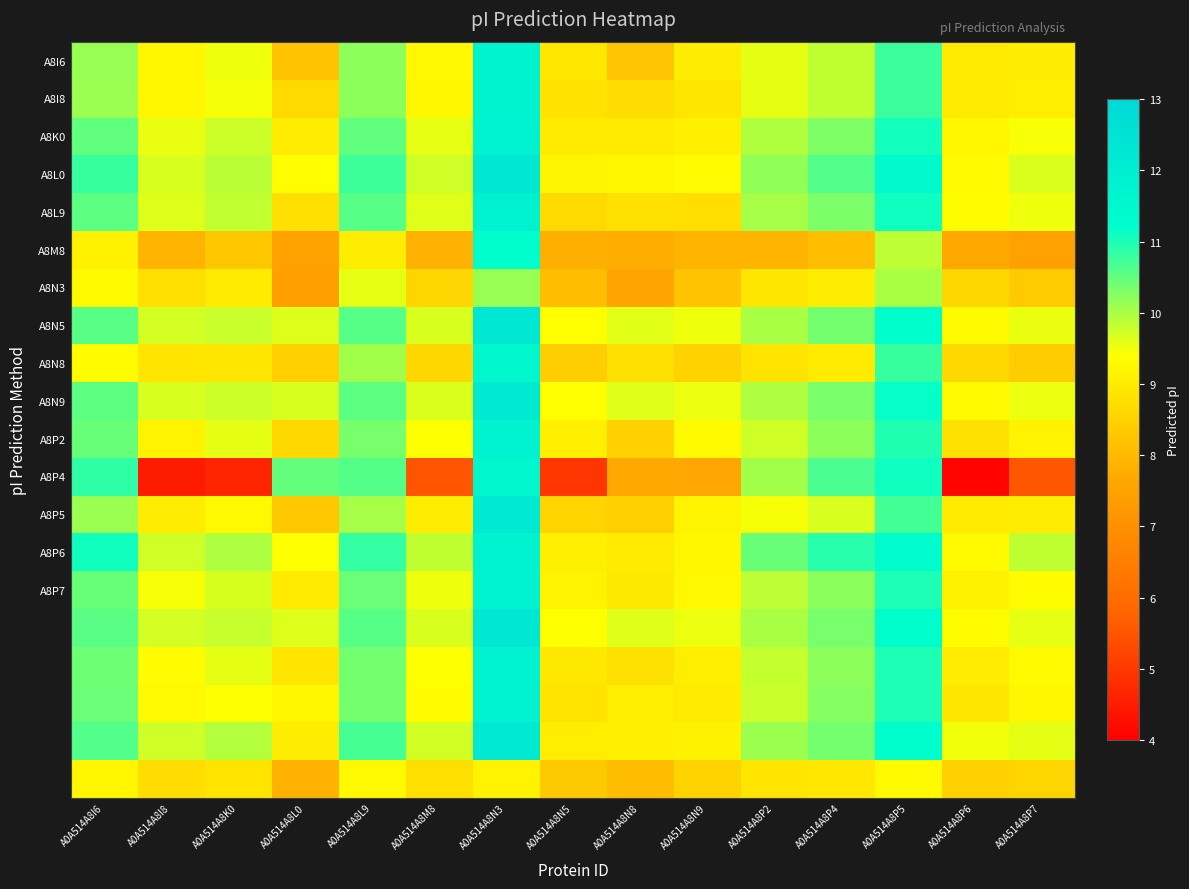

Between A0A514A8L0 and A0A514A8P7, which series saw the biggest shift?

A8P4